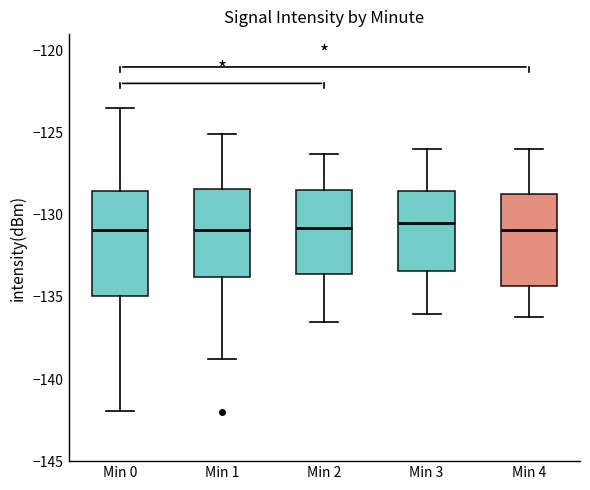

Where does the median line of the box for Min 0 sit on the y-axis? The values are not printed on the chart, so give them approximately, as read against the axis.

-131.0